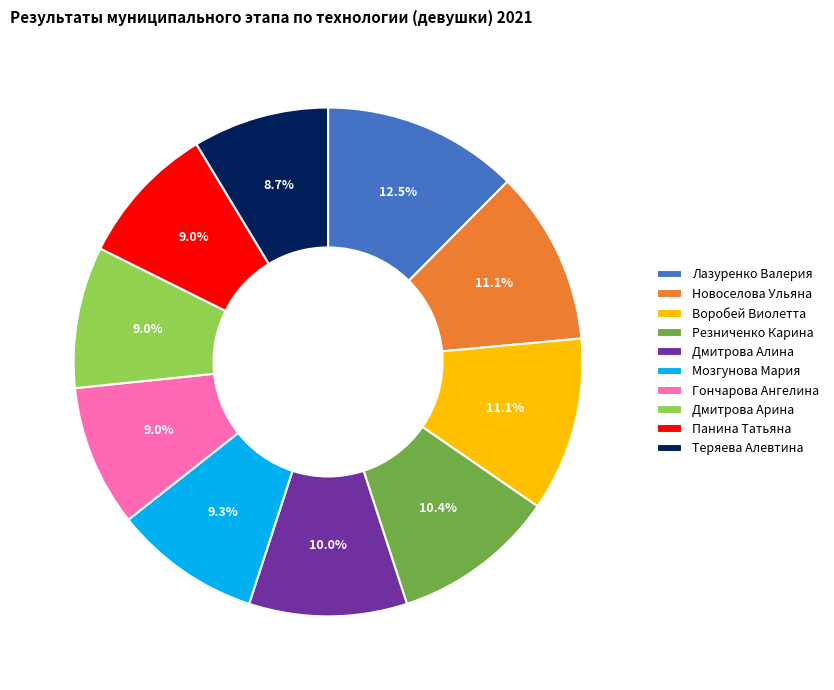

Is it true that Резниченко Карина is 2% of the pie?

False